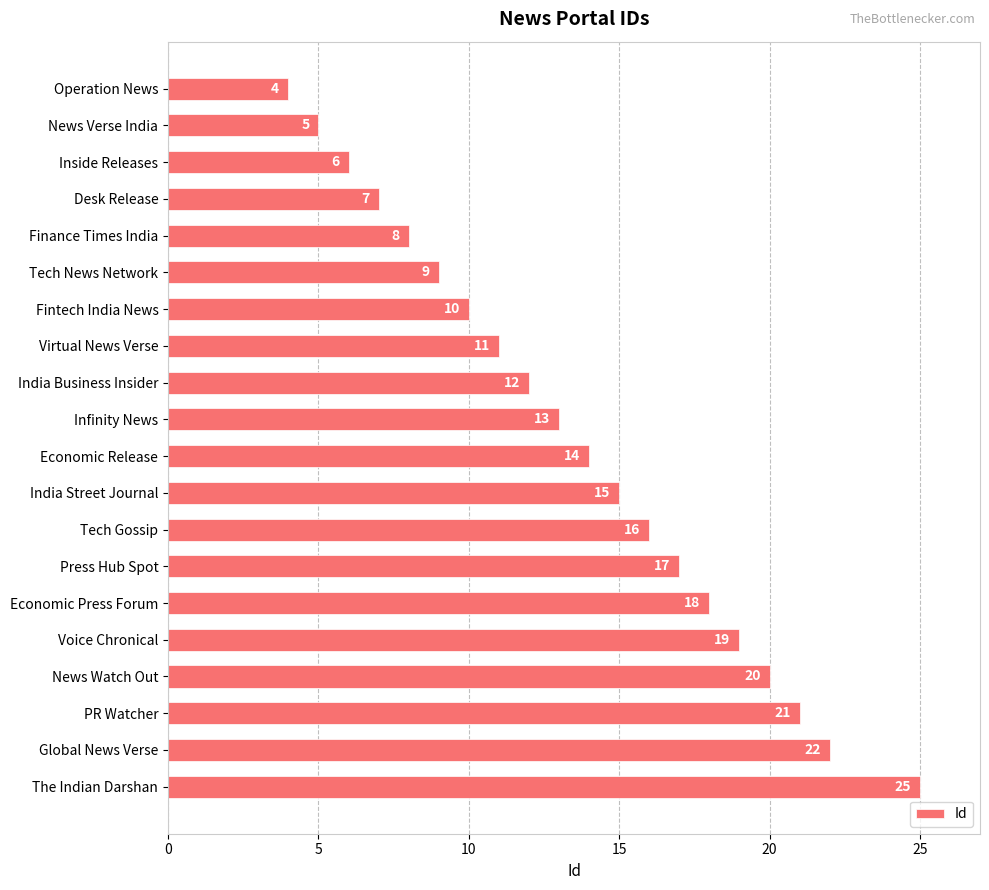

The chart shows a value of 21 at PR Watcher. True or false?

True